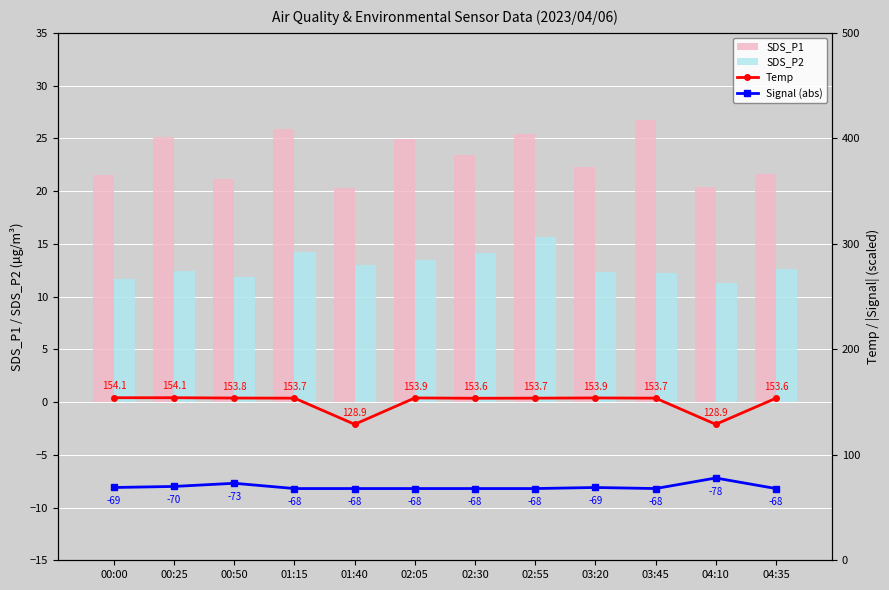

What is the sum of all SDS_P1 values?

278.8